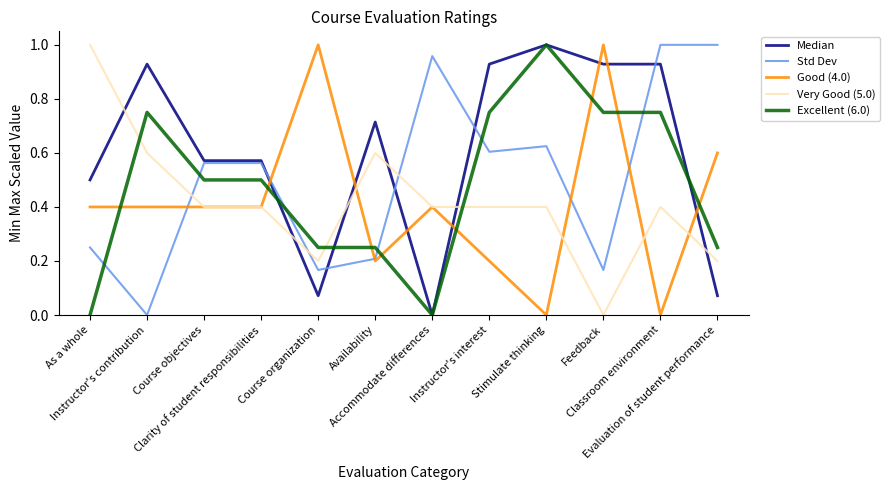

Which series has the largest total across all categories?

Median